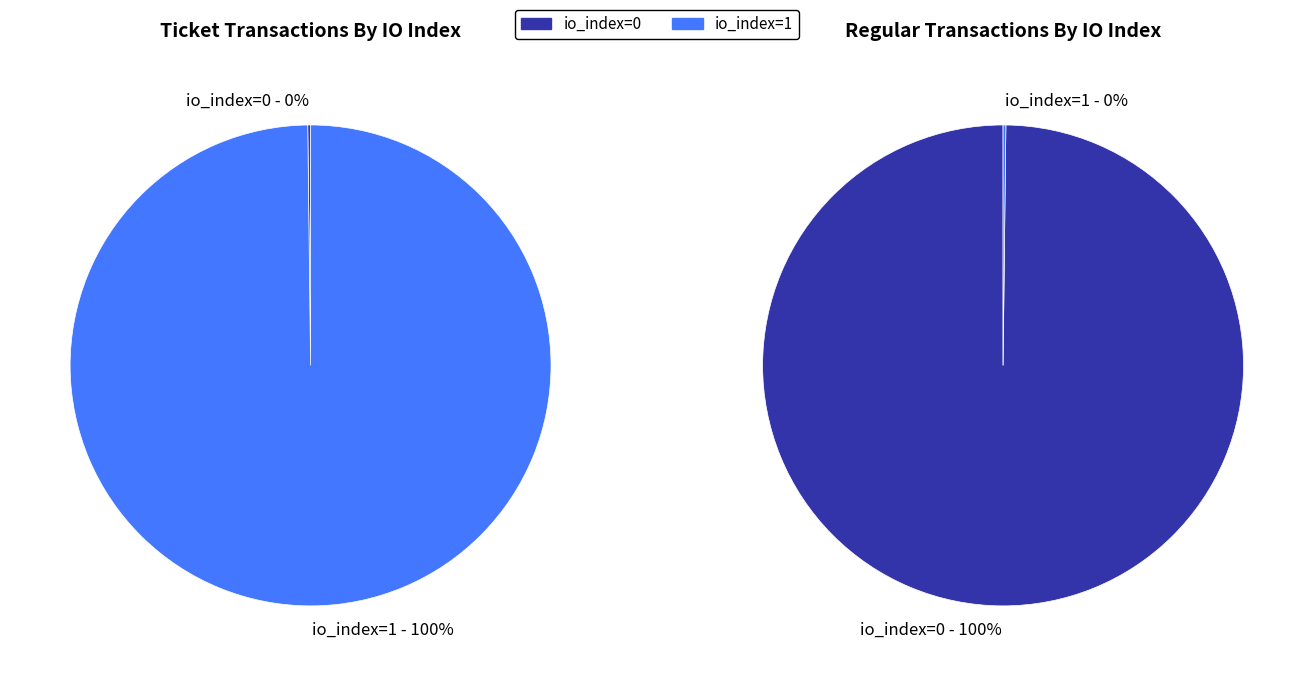

Which slice is the smallest?

io_index=0